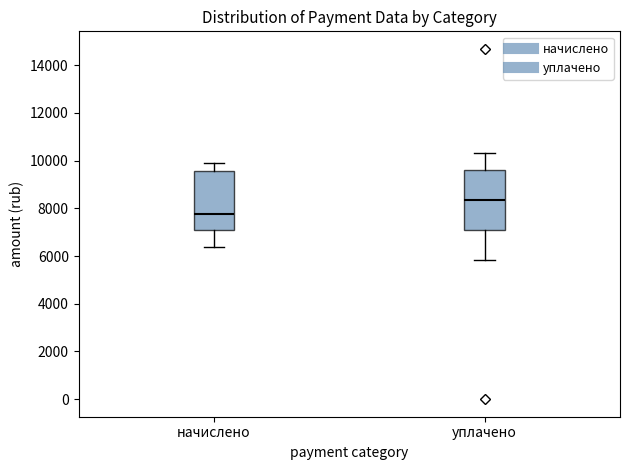

Which box's median line is the lowest?

начислено